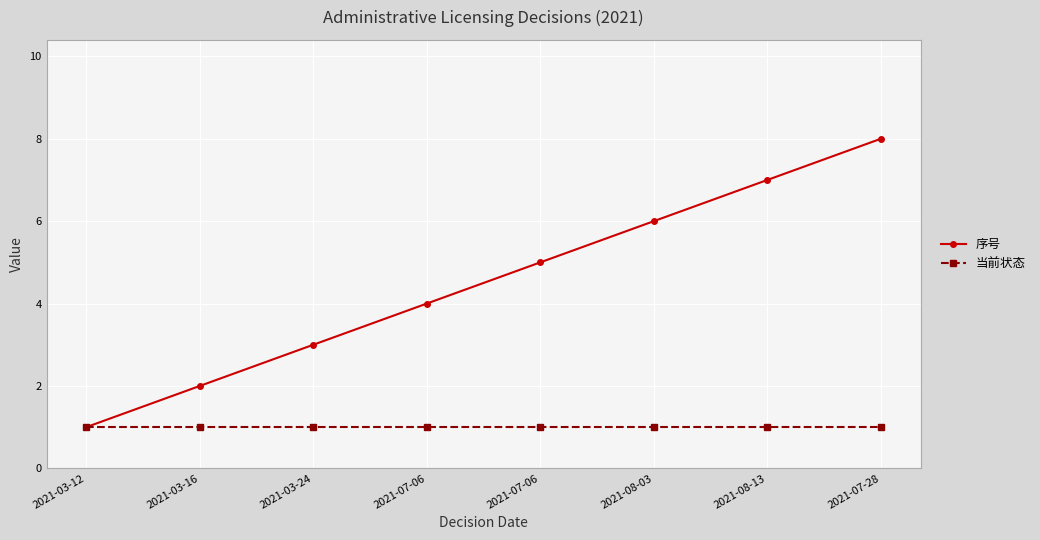

List the series in order of their overall mean, highest first.

序号, 当前状态